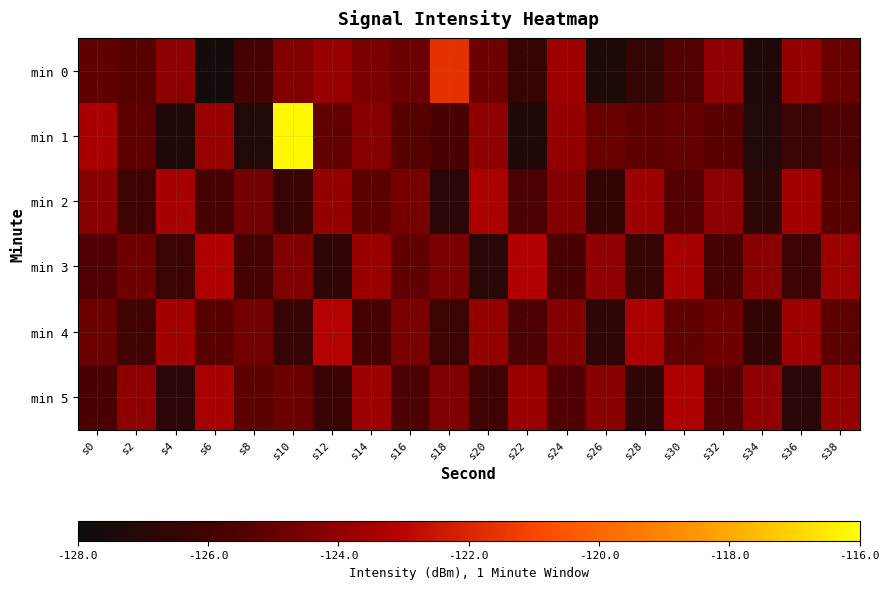

Which series changed the most between s20 and s28?

min 0